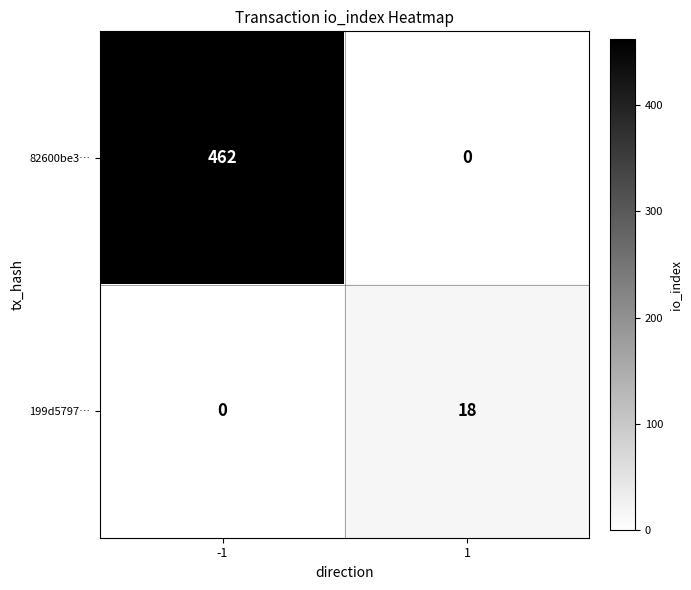

What is the sum of the 82600be3… values at 1 and -1?

462